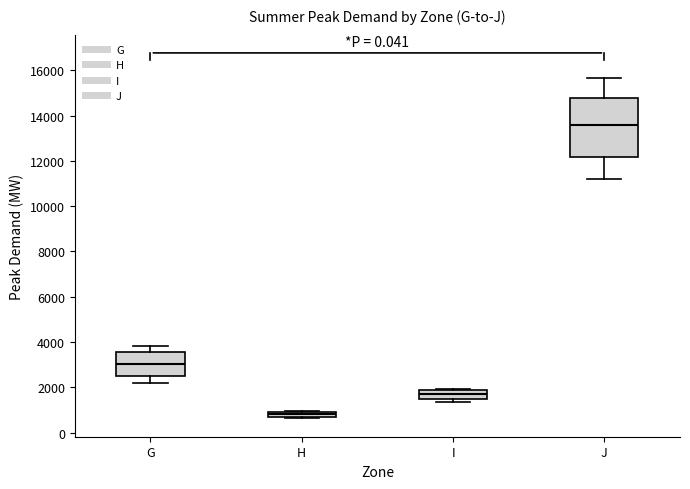

Where does the lower whisker of the box for G end on the y-axis? The values are not printed on the chart, so give them approximately, as read against the axis.

2200